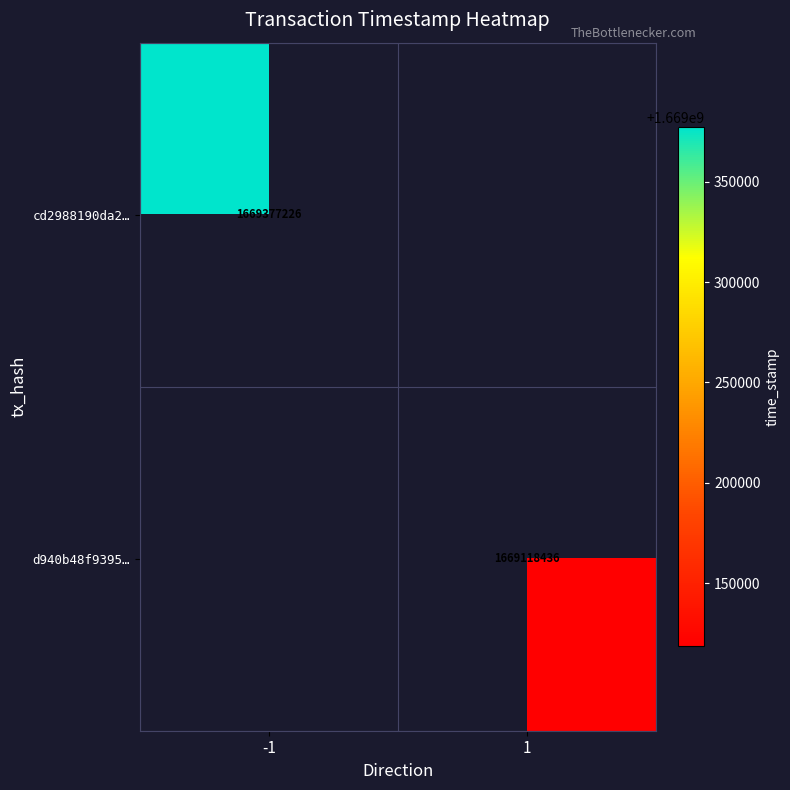

The value of d940b48f9395… at 1 is 2490246859.9. True or false?

False